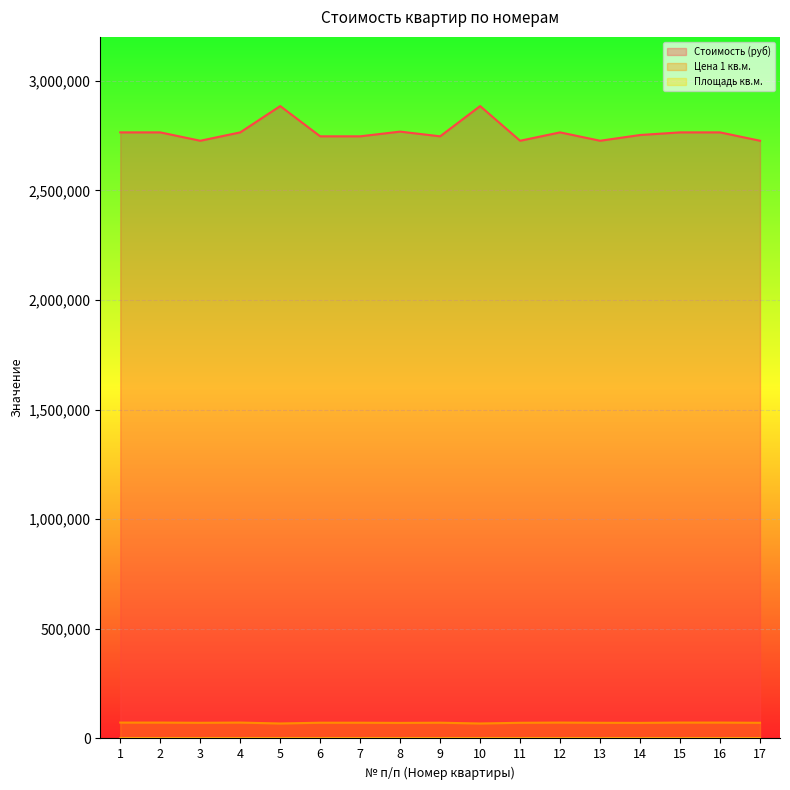

How many values in the Цена 1 кв.м. series are below 71804?

8